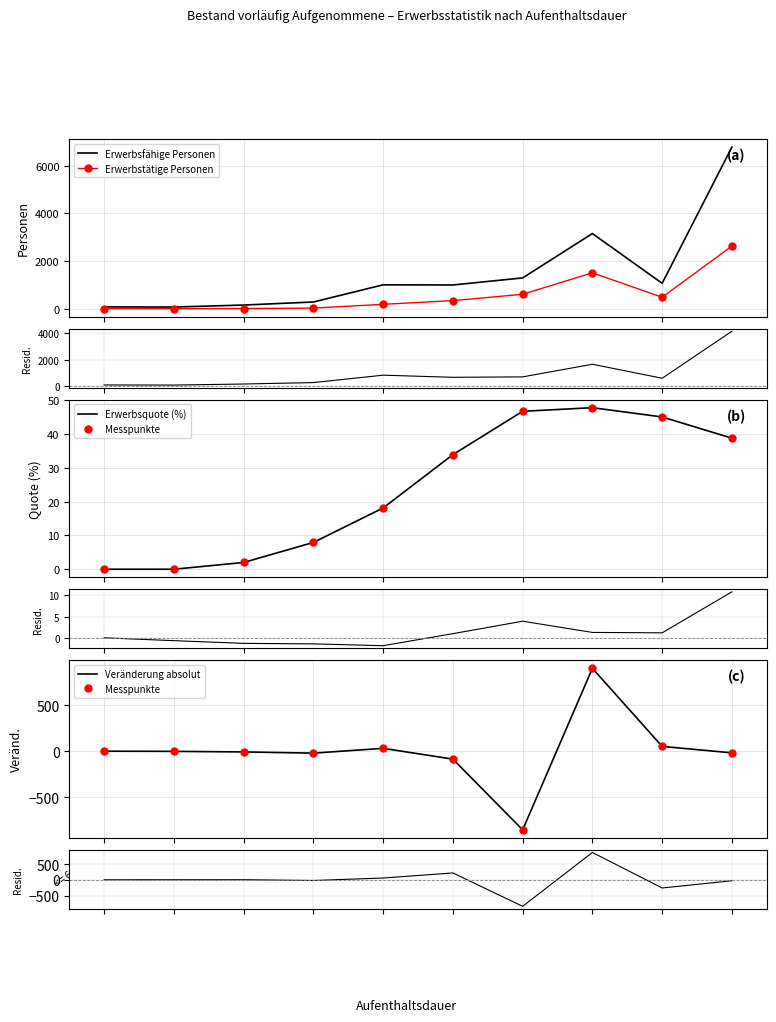

What is the greatest value displayed?

6790.0